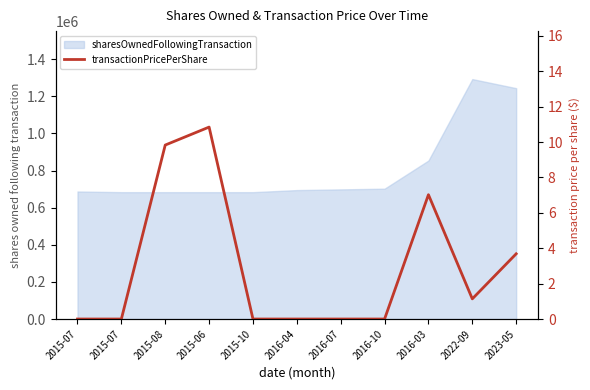

How many data points does each series have?

11